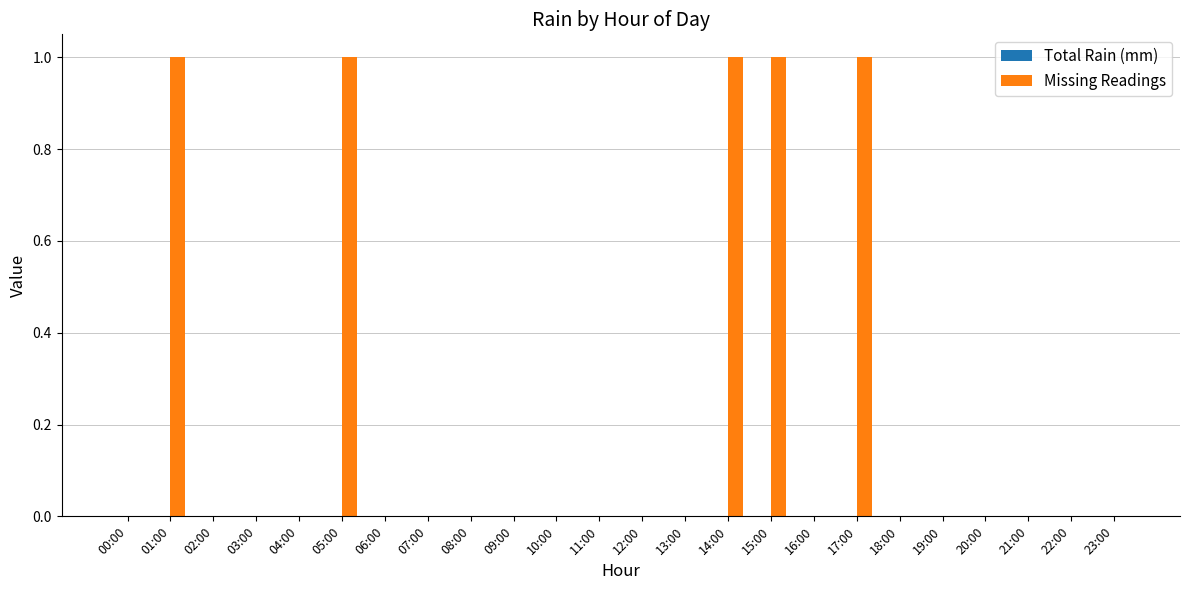

Between 05:00 and 08:00, which is larger?

05:00